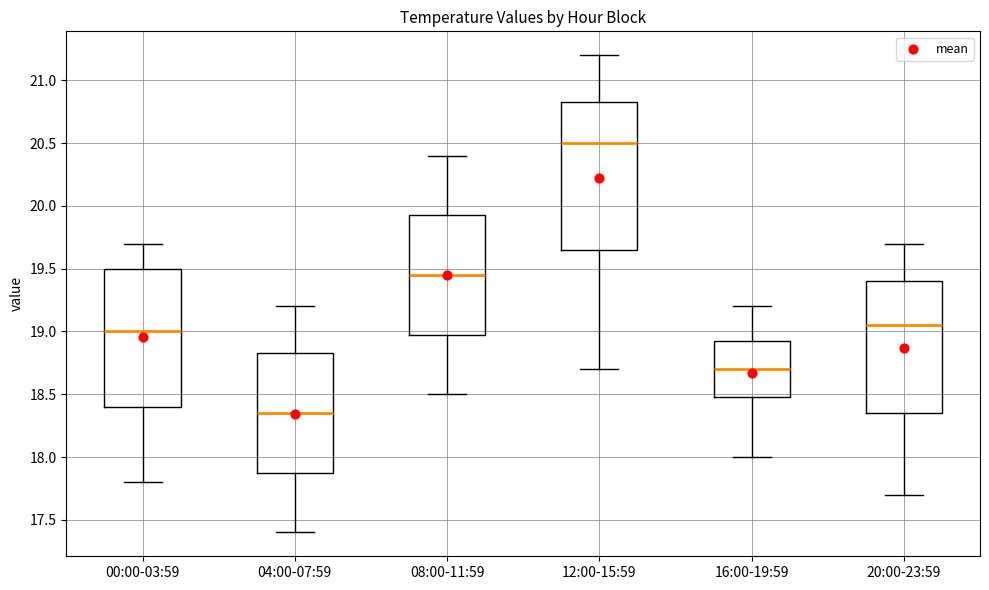

Which box's median line is the highest?

12:00-15:59